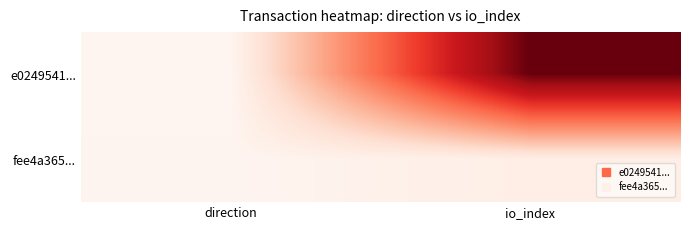

What is the total value across all series at direction?

1